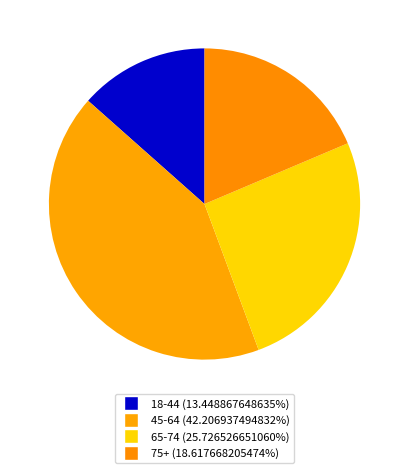

Count the number of slices in the pie.

4